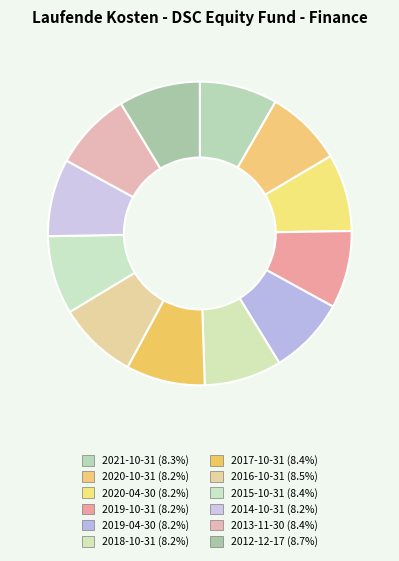

Which slice is the largest?

2012-12-17